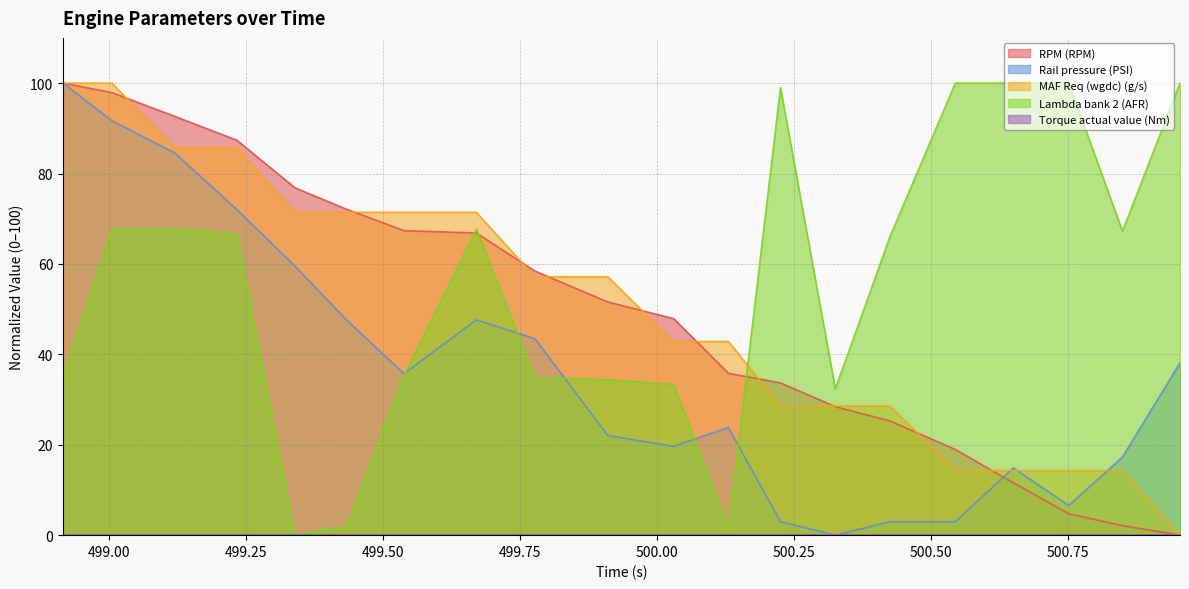

Where does the MAF Req (wgdc) (g/s) series first go above 57?

498.917